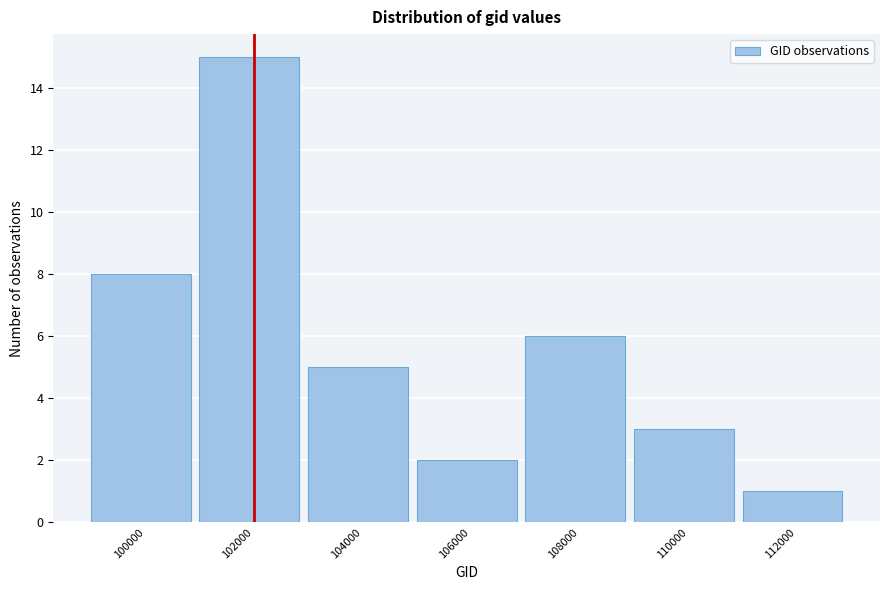

Reading left to right, list all the values displayed in this chart.

100000=8	102000=15	104000=5	106000=2	108000=6	110000=3	112000=1